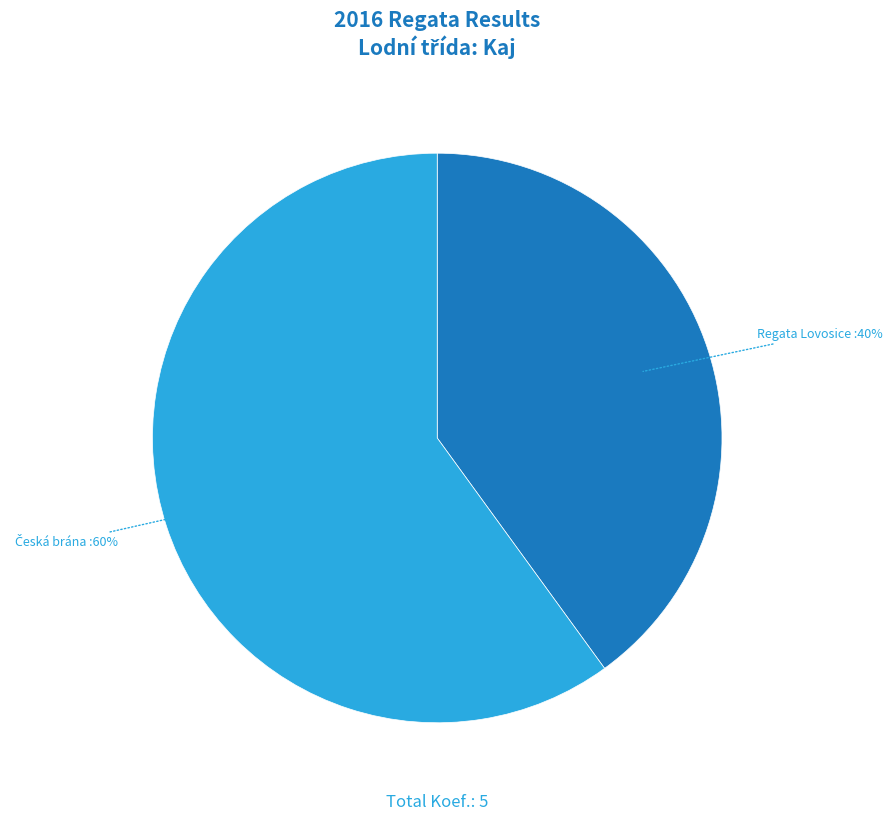

How many slices are in this pie chart?

2